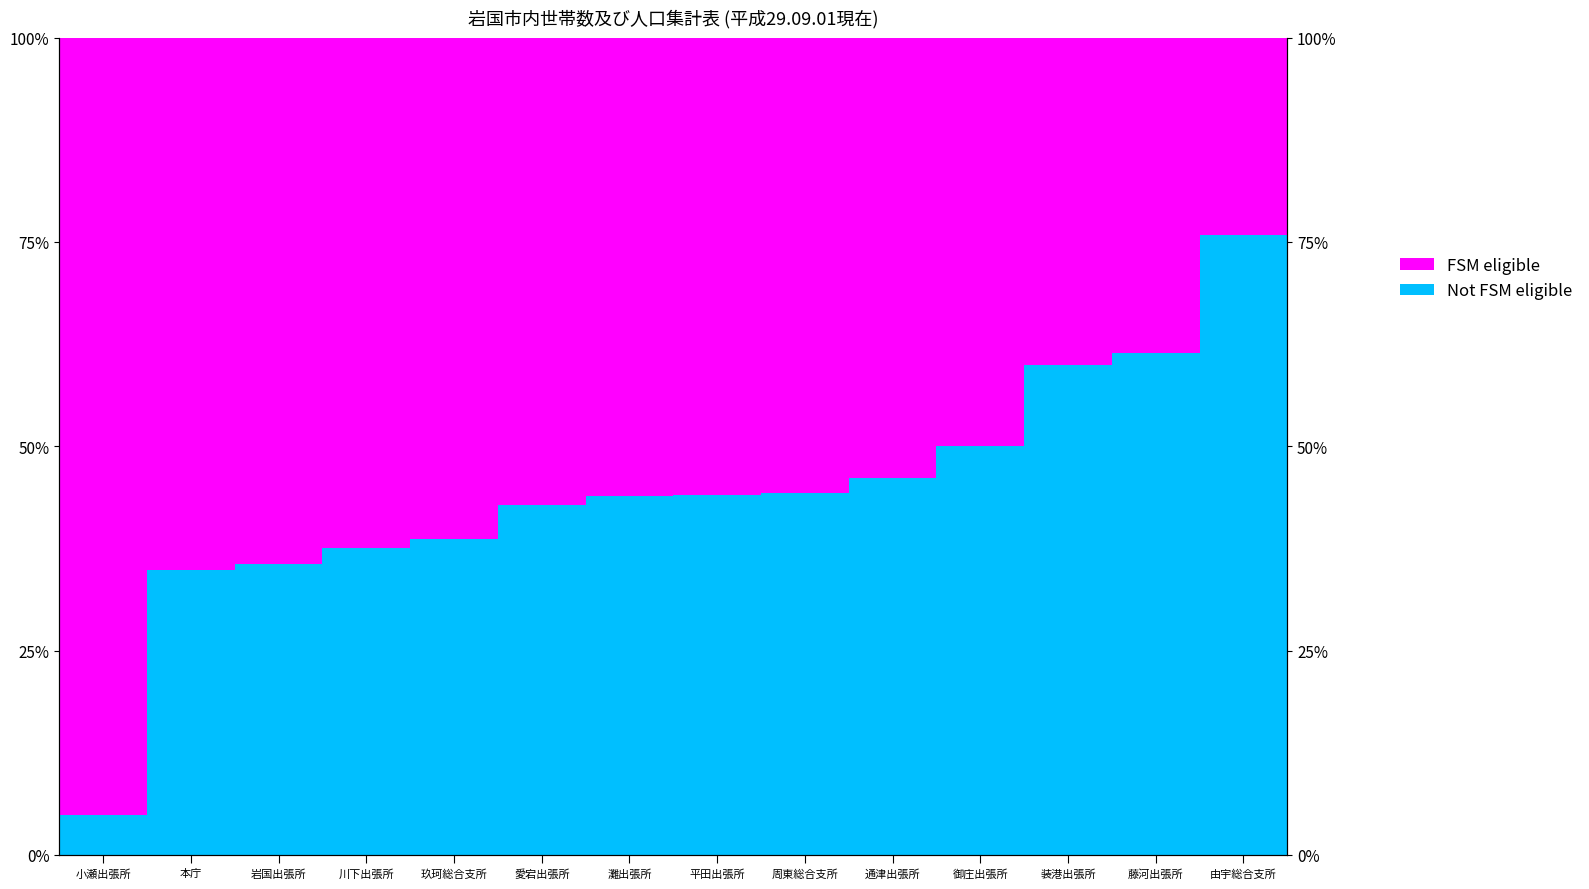

What is the greatest value displayed?

95.1